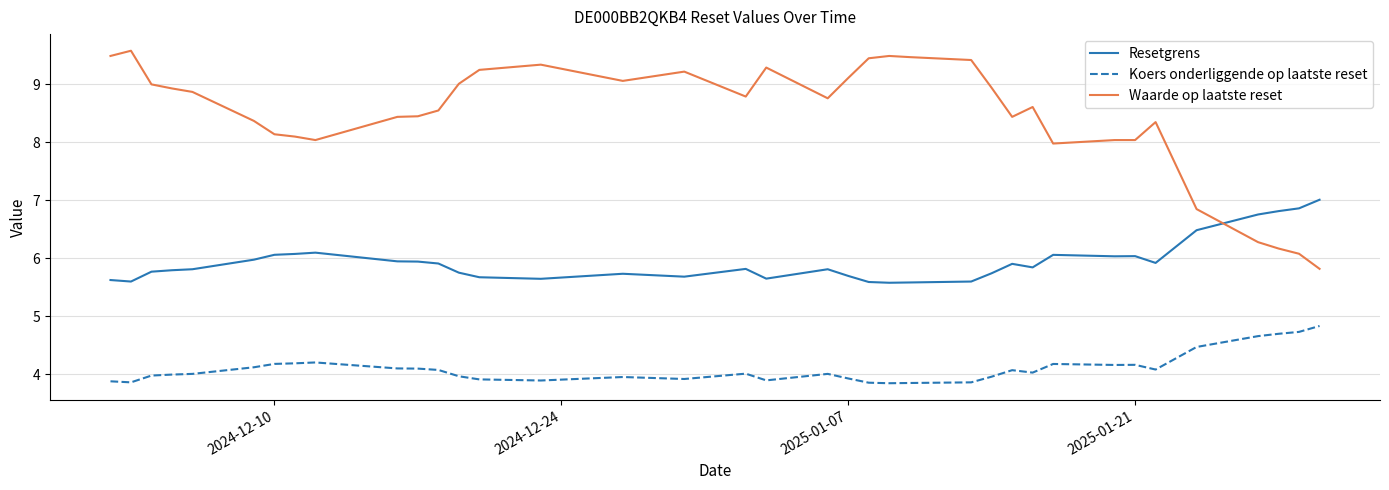

What is the difference between the maximum and minimum values in the Waarde op laatste reset series?

3.8